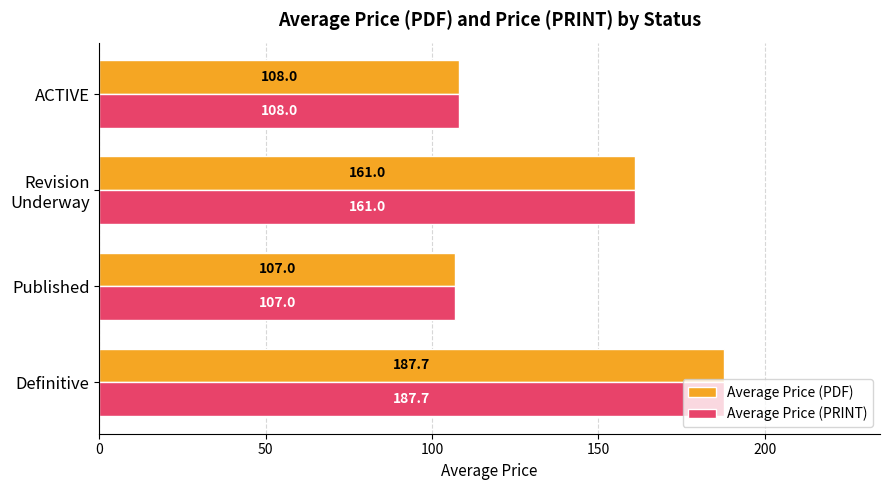

At which label does Average Price (PRINT) reach its minimum?

Published